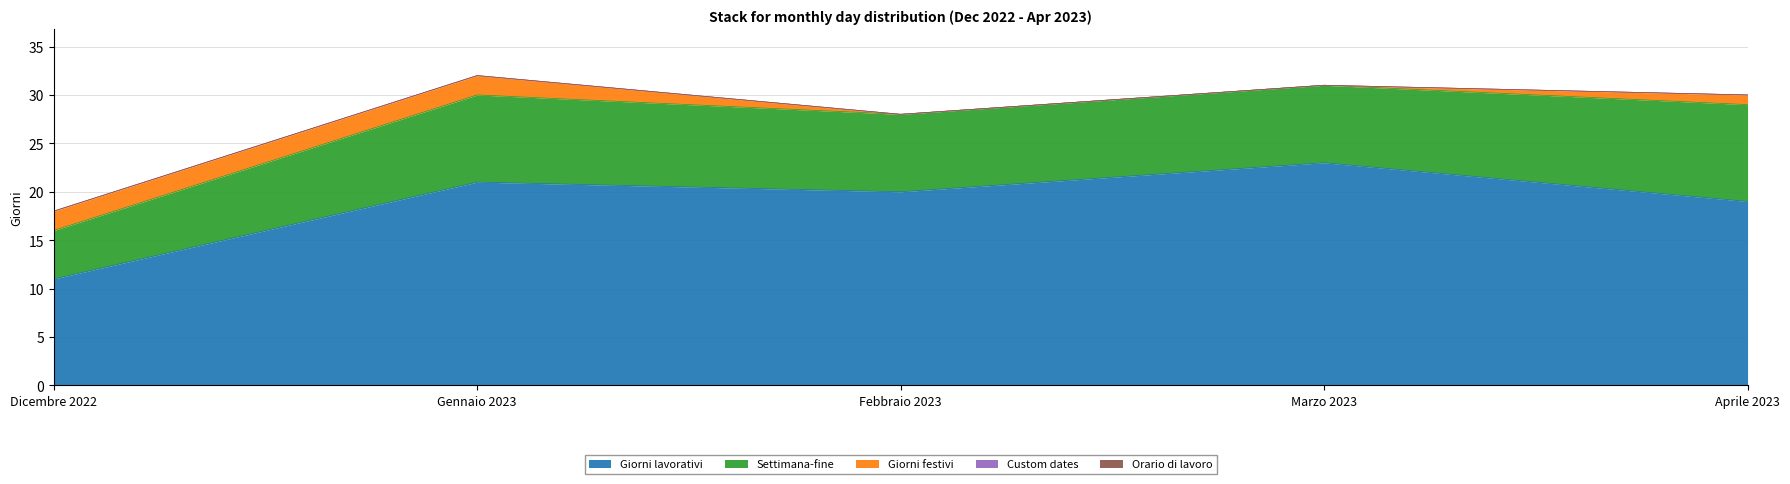

Which label corresponds to the smallest value in the chart?

Febbraio 2023